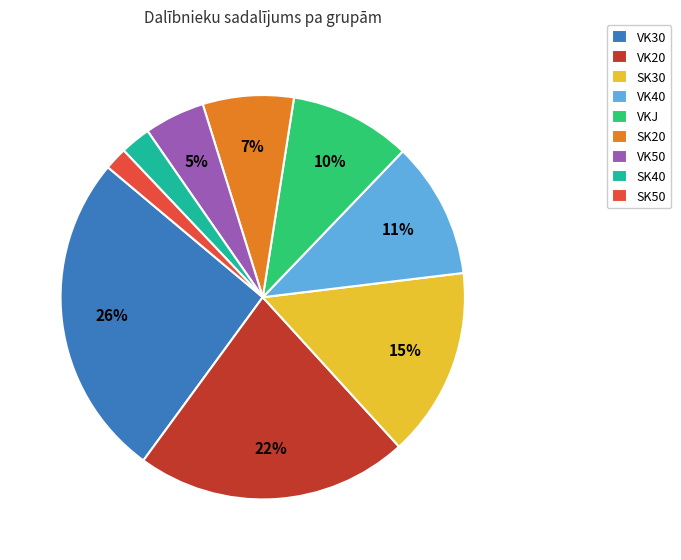

Which category has the biggest portion of the pie?

VK30